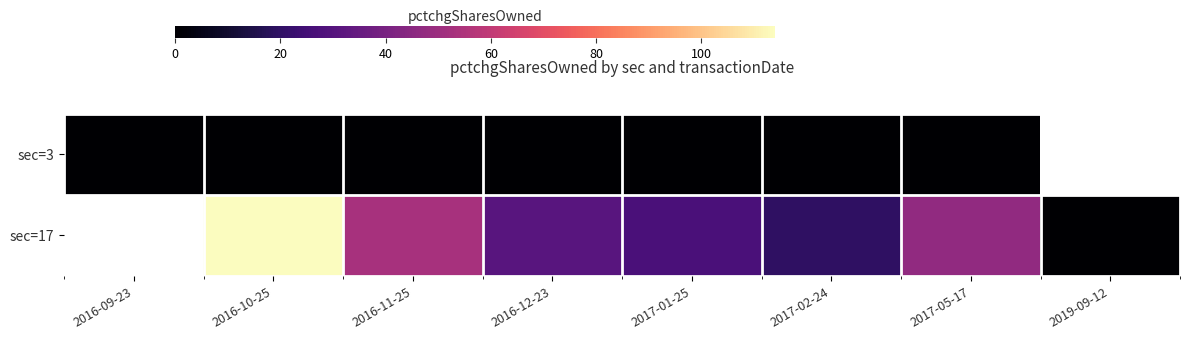

Between 2017-05-17 and 2016-11-25, which is larger?

2017-05-17